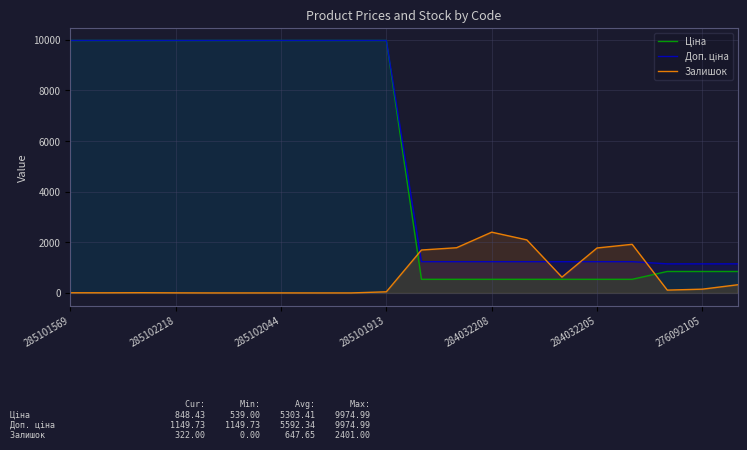

True or false: Доп. ціна has a value of 9975.0 at 285101569.

True